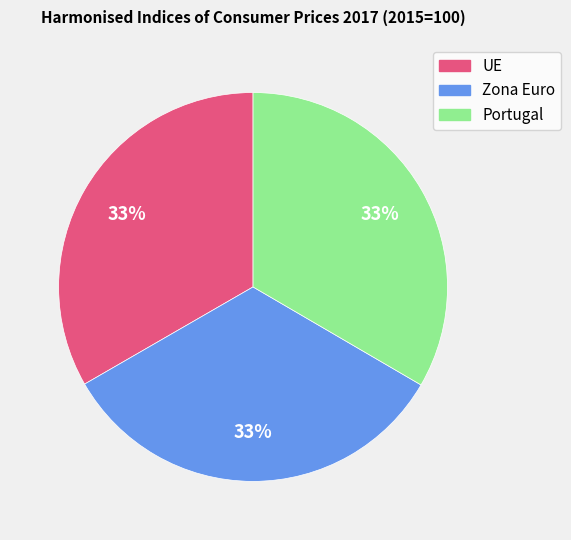

Does any single category account for the majority?

No